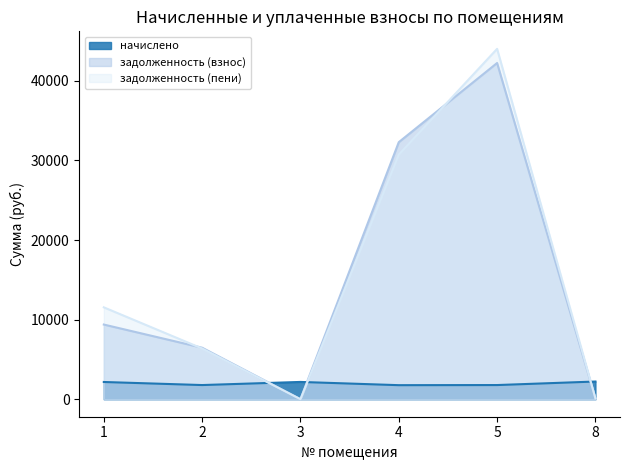

Between 8 and 5, which is larger?

8